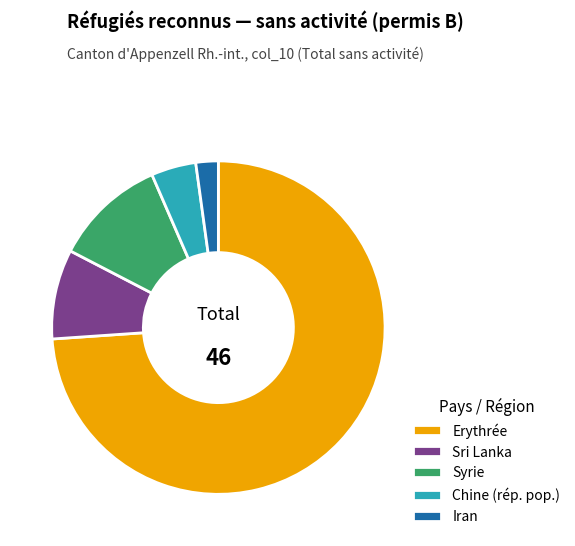

What is the ratio of the value at Erythrée to the value at Sri Lanka?

8.5